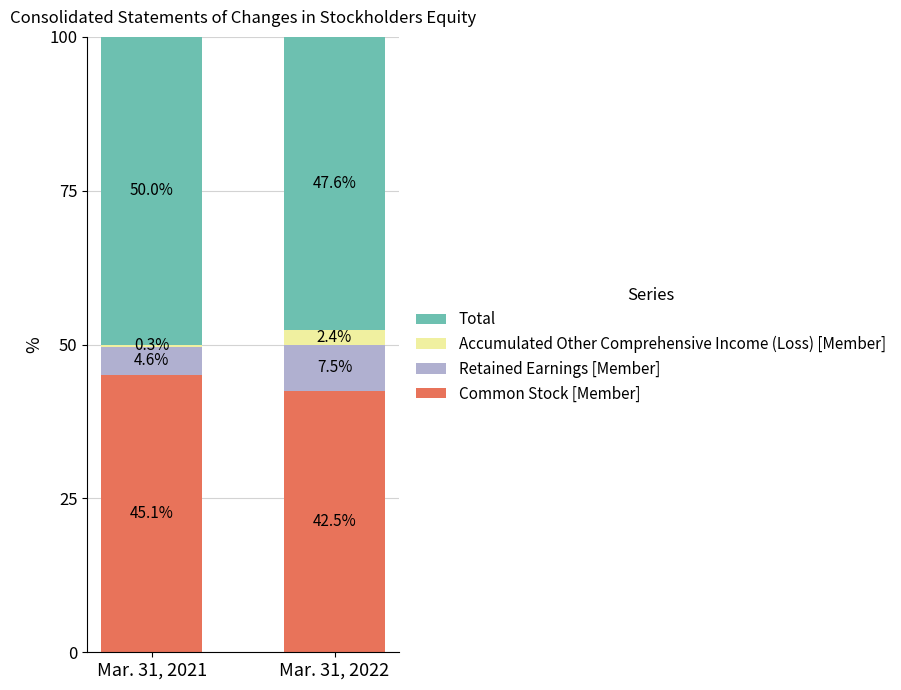

How many data points in Common Stock [Member] are above 45?

1